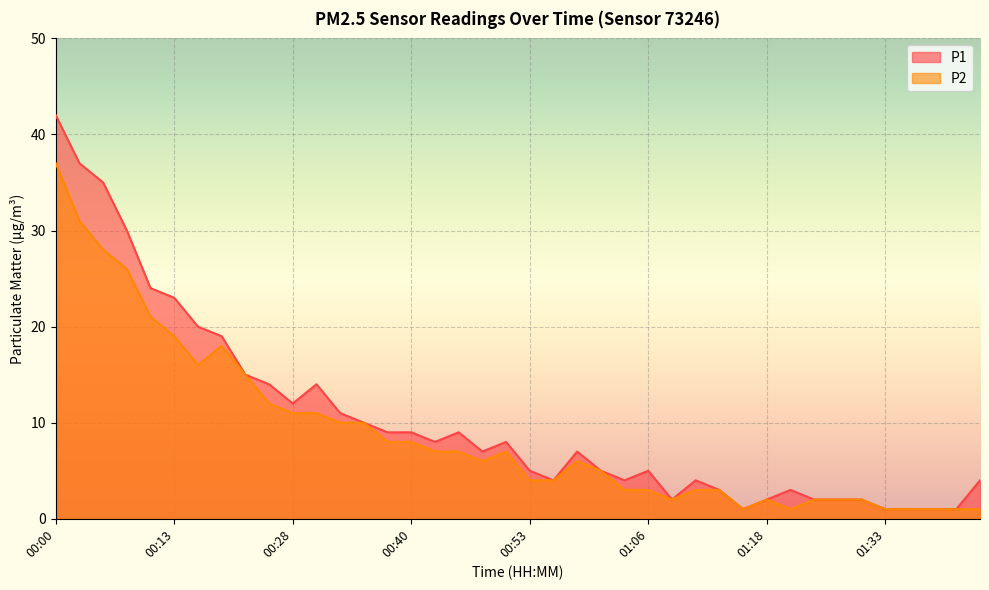

What is the difference between the P1 values at 01:41 and 00:18?

18